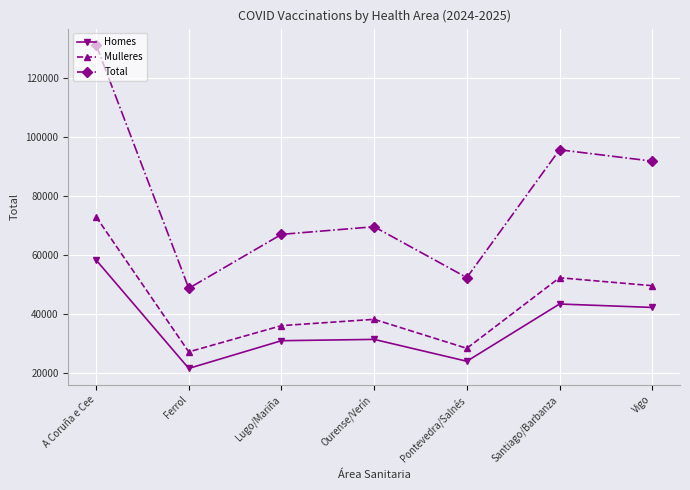

At which label does Mulleres reach its minimum?

Ferrol